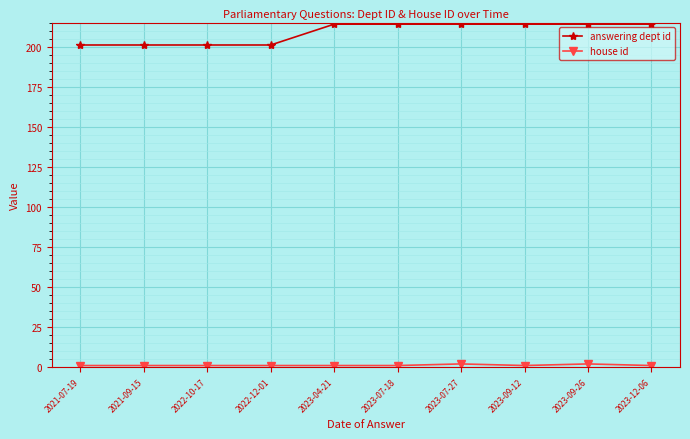

How many lines are shown in the chart?

2